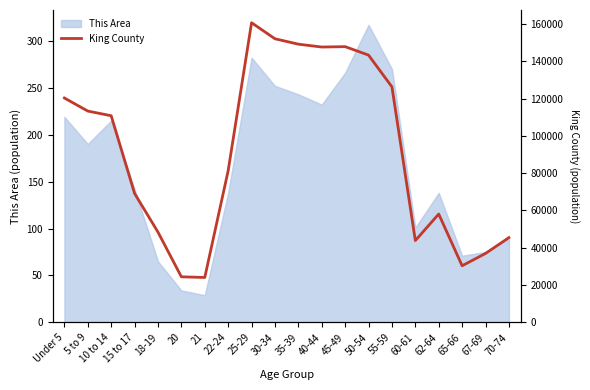

How many interior local peaks (higher than both neighbors) does the data have?

3